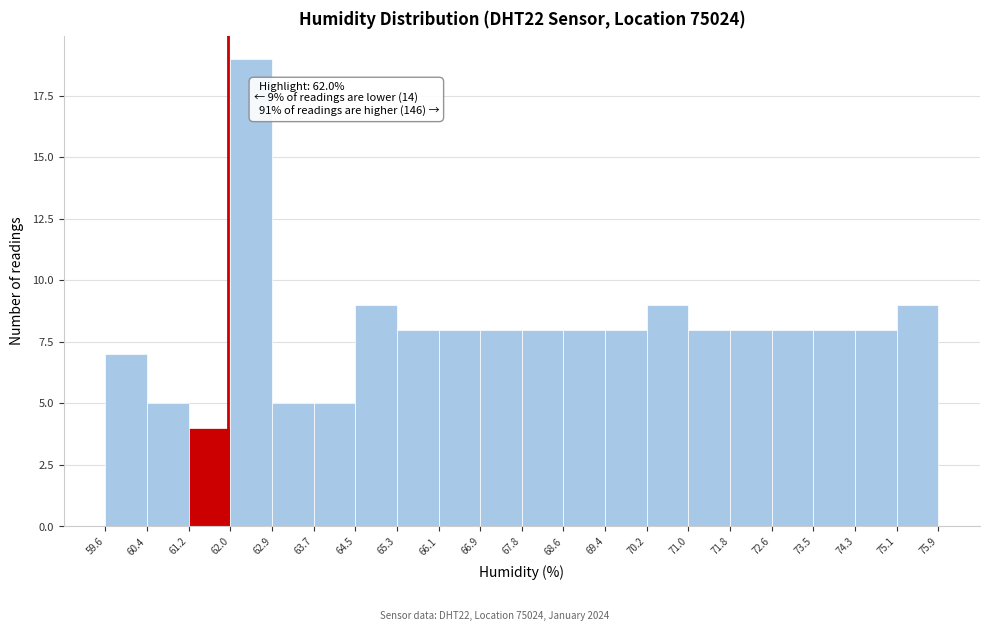

Which range on the x-axis has the tallest bar?

62.0 to 62.9